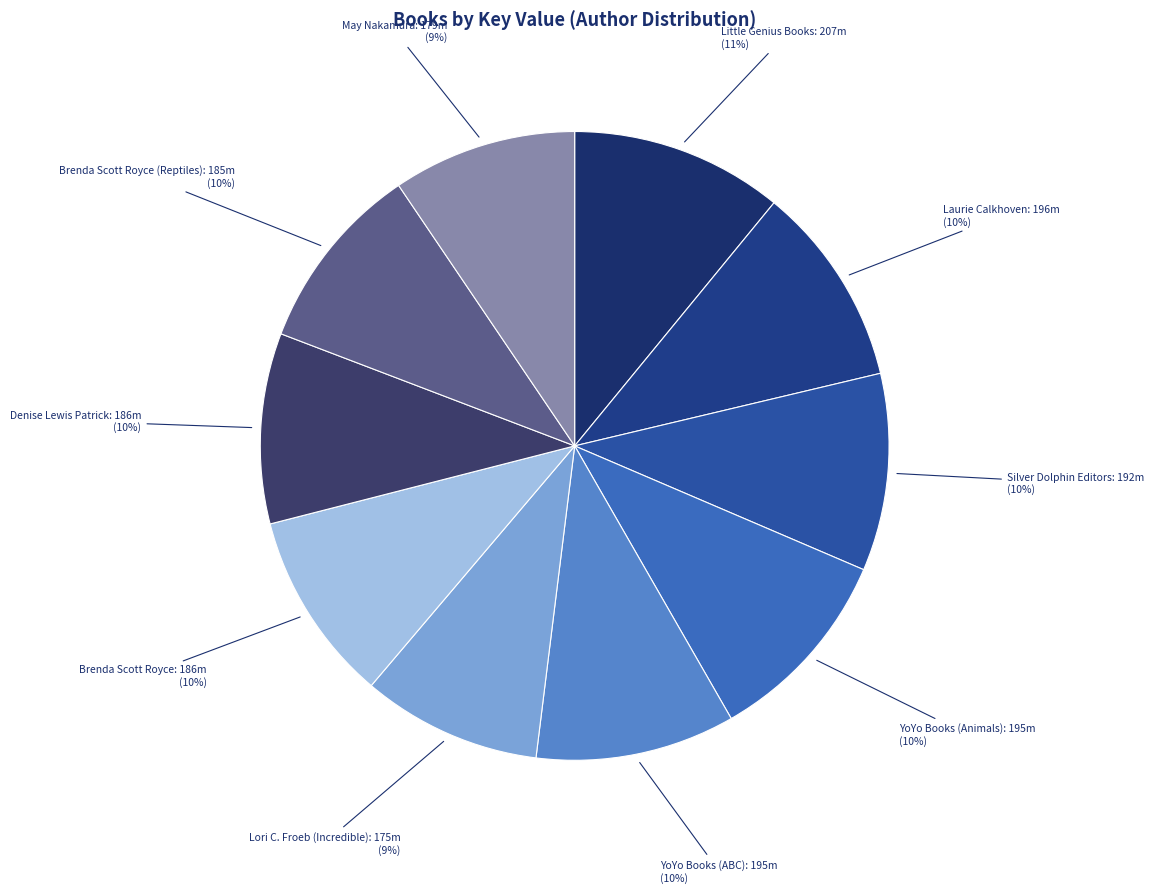

Is there any slice that represents more than half of the pie?

No